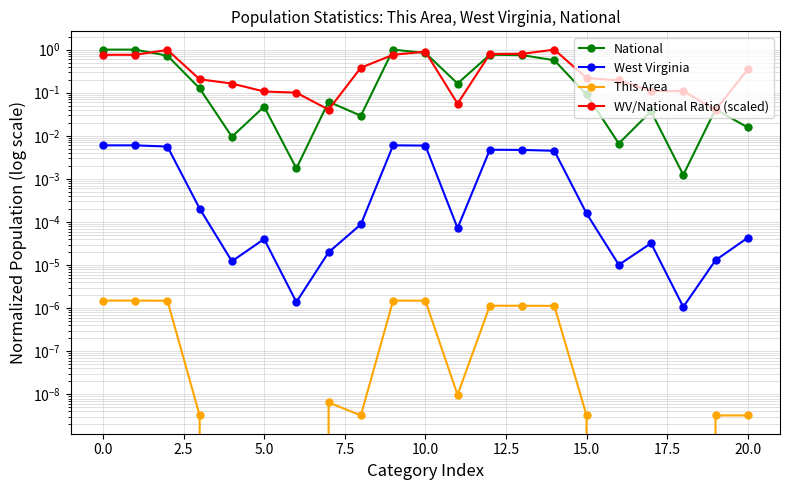

Is this an area chart (filled region under the line)?

No